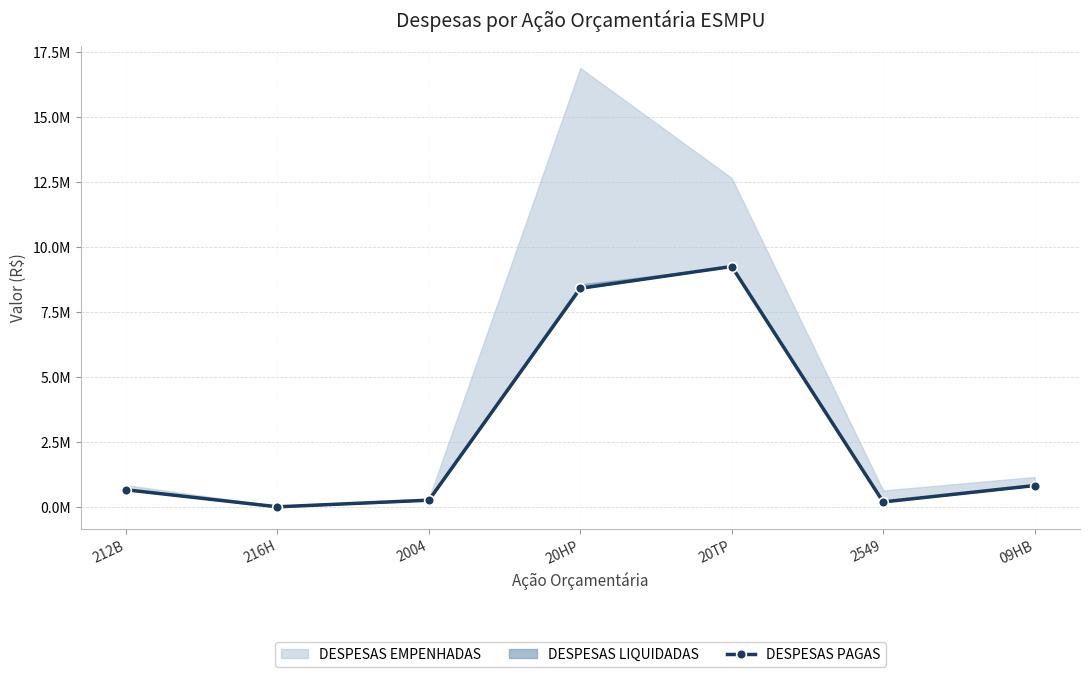

What is the value of the 1st point from the left?

660297.1